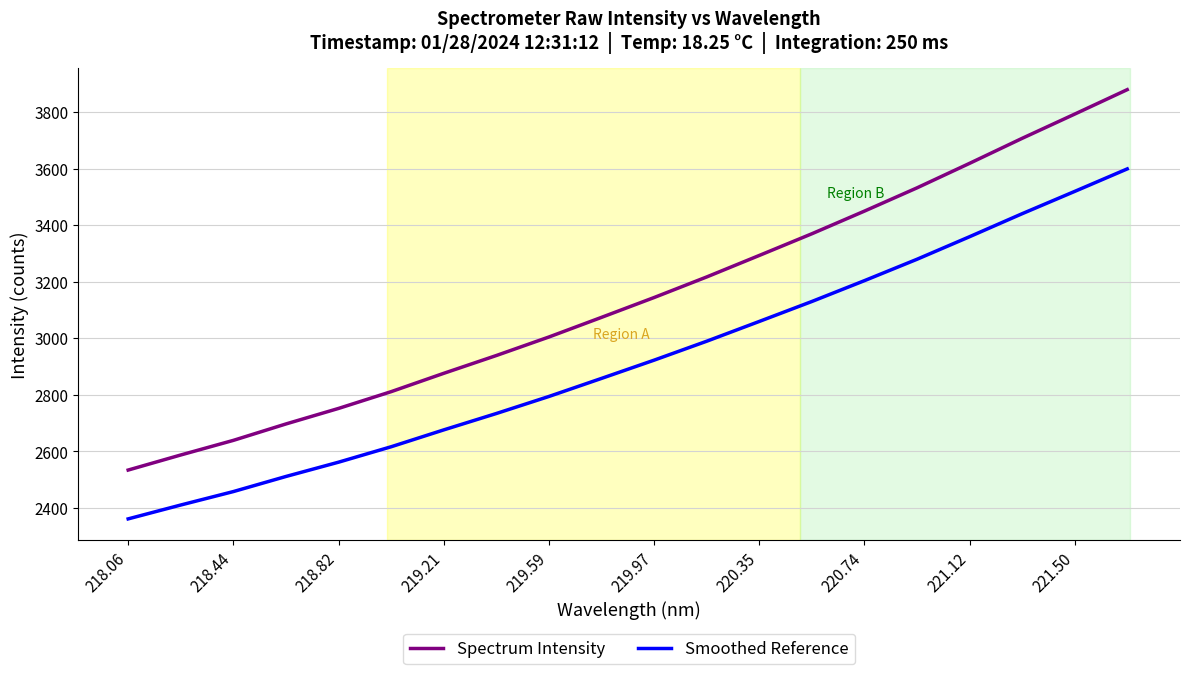

Reading right to left, extract all data points from this chart.

Spectrum Intensity: 3879.4	3792.9	3707.2	3618.8	3532.1	3449.9	3369.8	3293.0	3217.0	3144.2	3074.1	3004.7	2939.1	2876.1	2811.3	2752.0	2697.0	2638.9	2587.2	2533.9
Smoothed Reference: 3599.0	3519.5	3440.6	3359.3	3279.5	3203.9	3130.2	3059.6	2989.7	2922.7	2858.2	2794.3	2734.0	2676.1	2616.4	2561.8	2511.3	2457.8	2410.3	2361.2